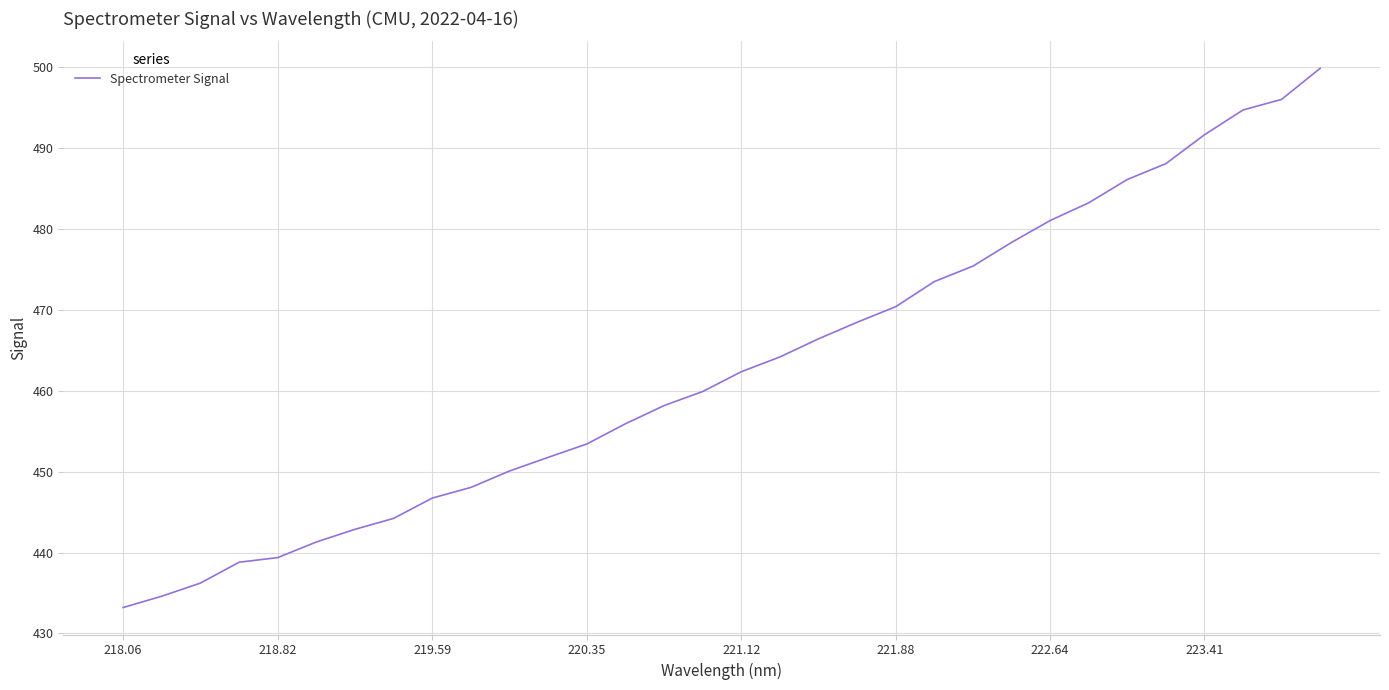

What is the difference between the maximum and minimum values?

66.7